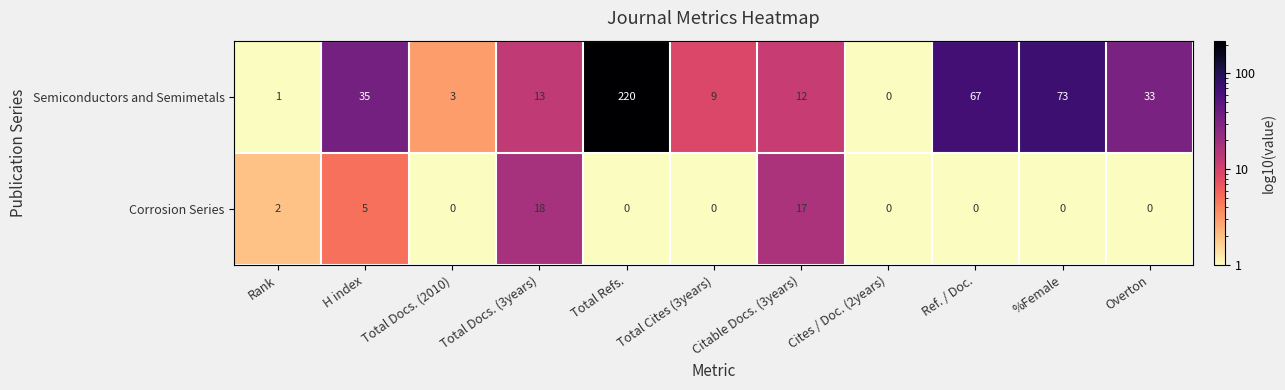

Which series has the largest total across all categories?

Semiconductors and Semimetals